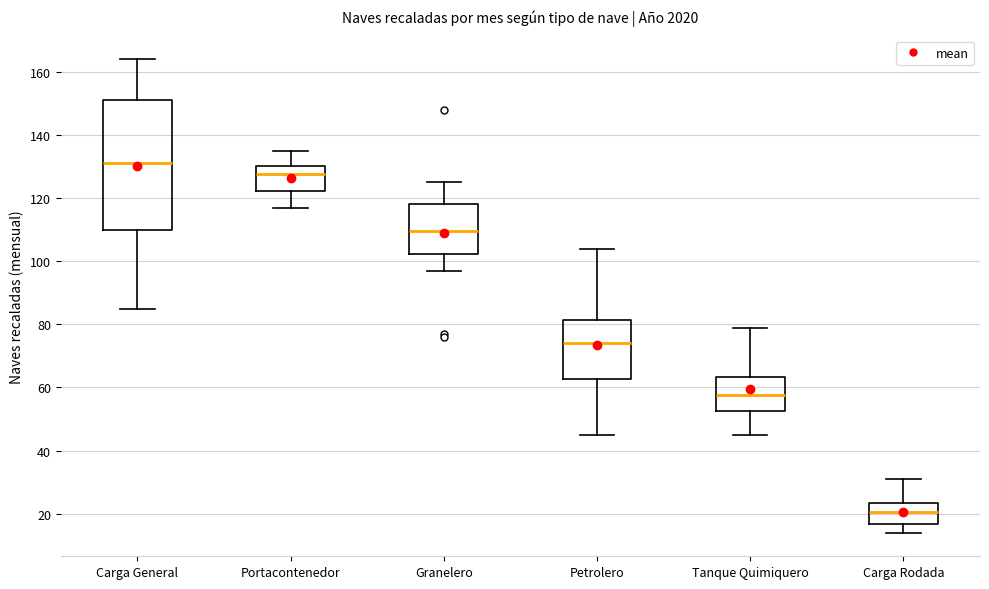

Which box's median line is the lowest?

Carga Rodada